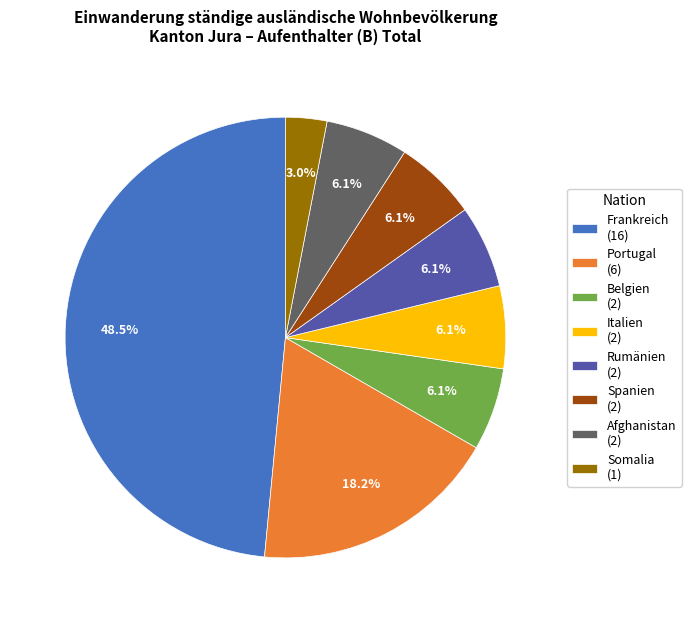

What percentage do Frankreich and Spanien together represent?

54.5%